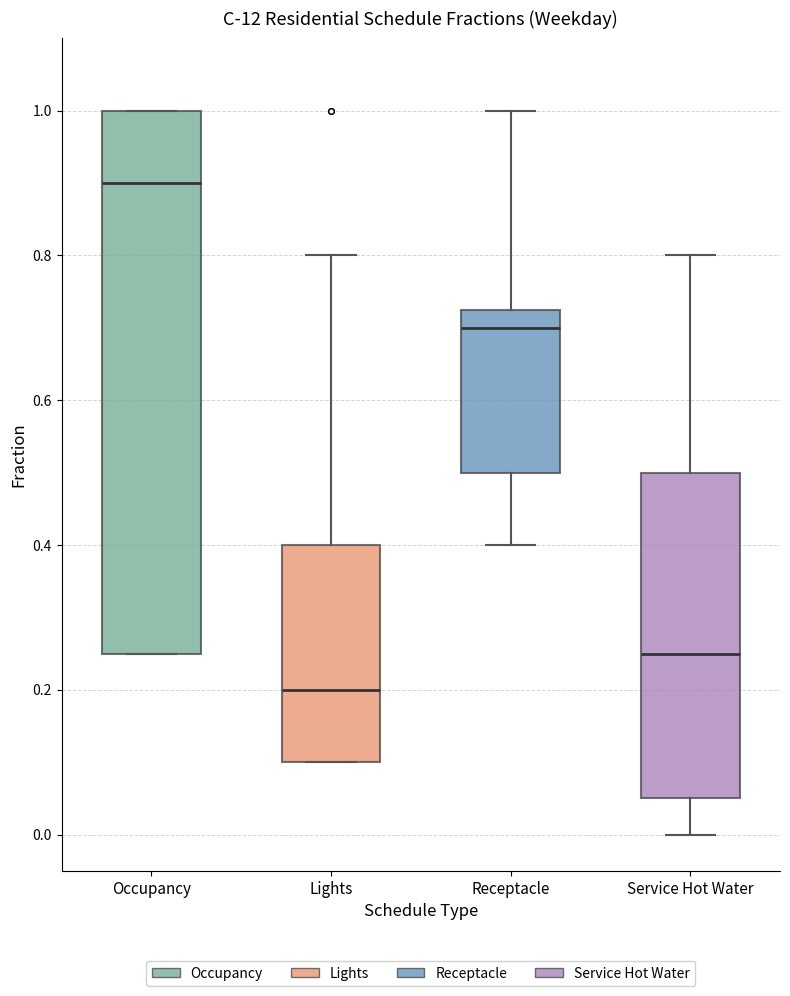

Reading left to right, read every box against the y-axis: the position of its median line, the range the box covers, and the ends of its whiskers. The values are not printed on the chart, so give them approximately, as read against the axis.

Occupancy: median 0.90, box 0.26 to 1.00, whiskers 0.26 to 1.00
Lights: median 0.20, box 0.10 to 0.40, whiskers 0.10 to 0.80
Receptacle: median 0.70, box 0.50 to 0.72, whiskers 0.40 to 1.00
Service Hot Water: median 0.26, box 0.06 to 0.50, whiskers 0.00 to 0.80